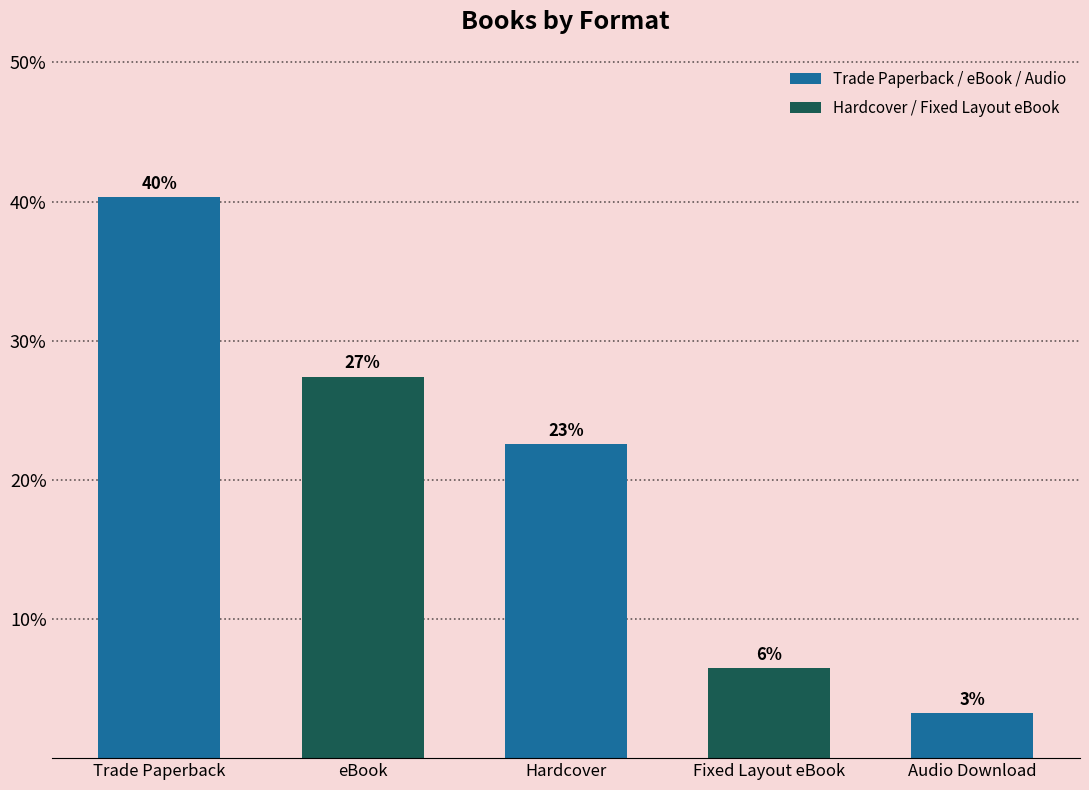

Reading left to right, extract all data points from this chart.

40.3	27.4	22.6	6.5	3.2